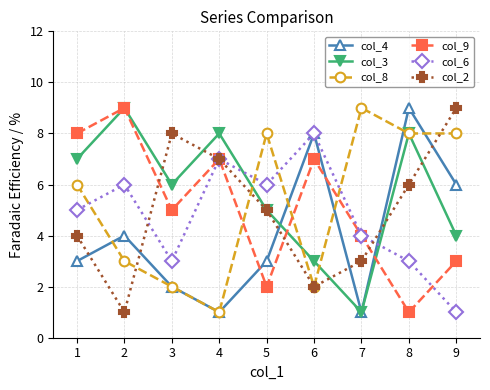

Does the chart have visible grid lines?

Yes